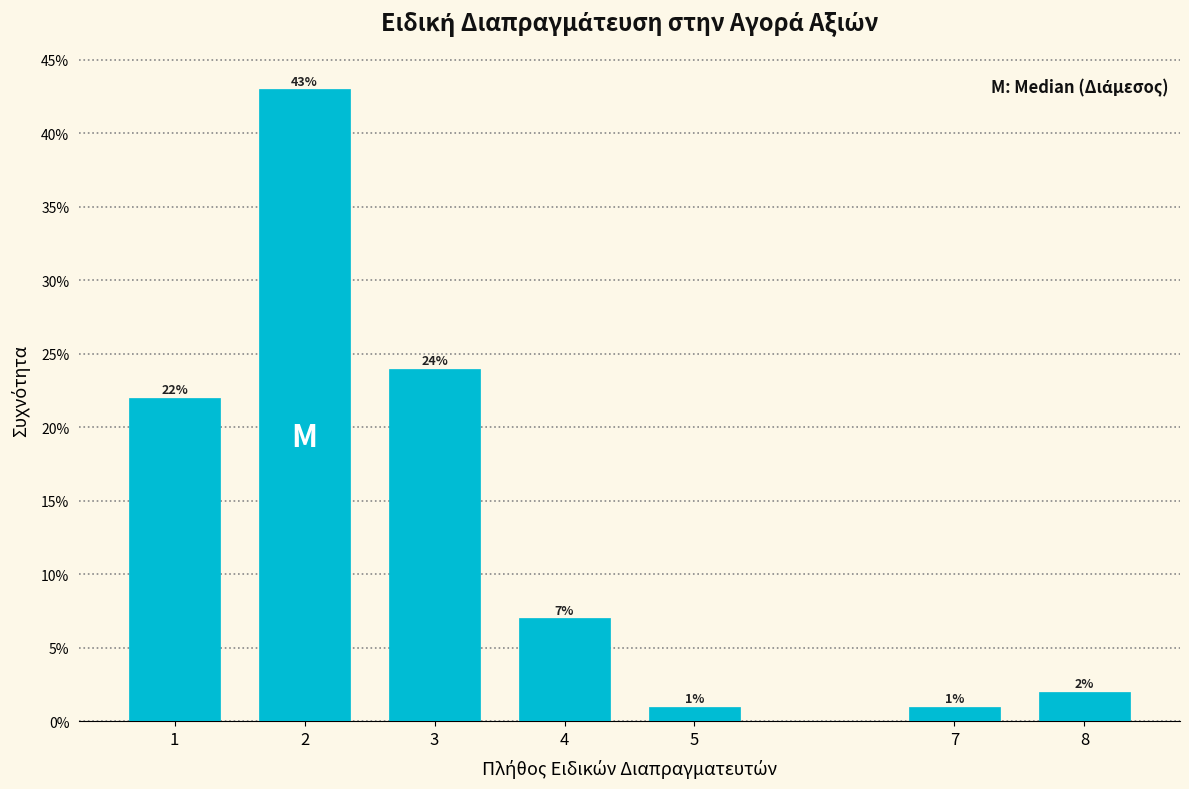

Reading left to right, extract all data points from this chart.

1=22.0	2=43.0	3=24.0	4=7.0	5=1.0	7=1.0	8=2.0